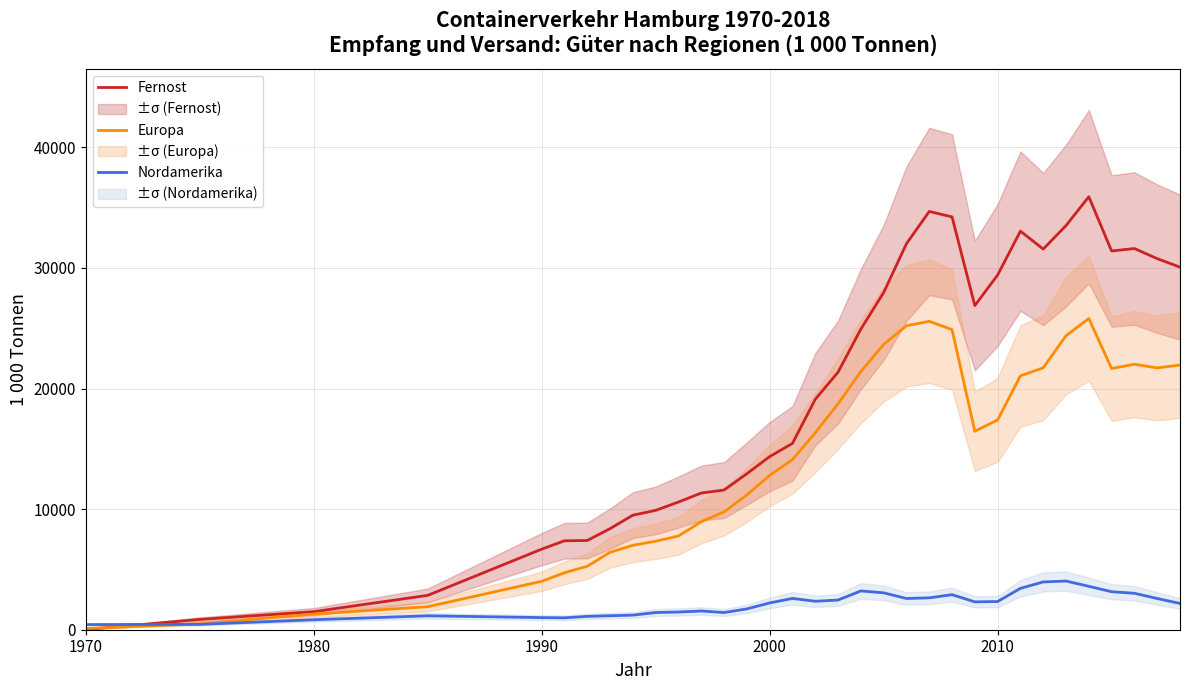

What is the lowest value of the Fernost series?

22.0